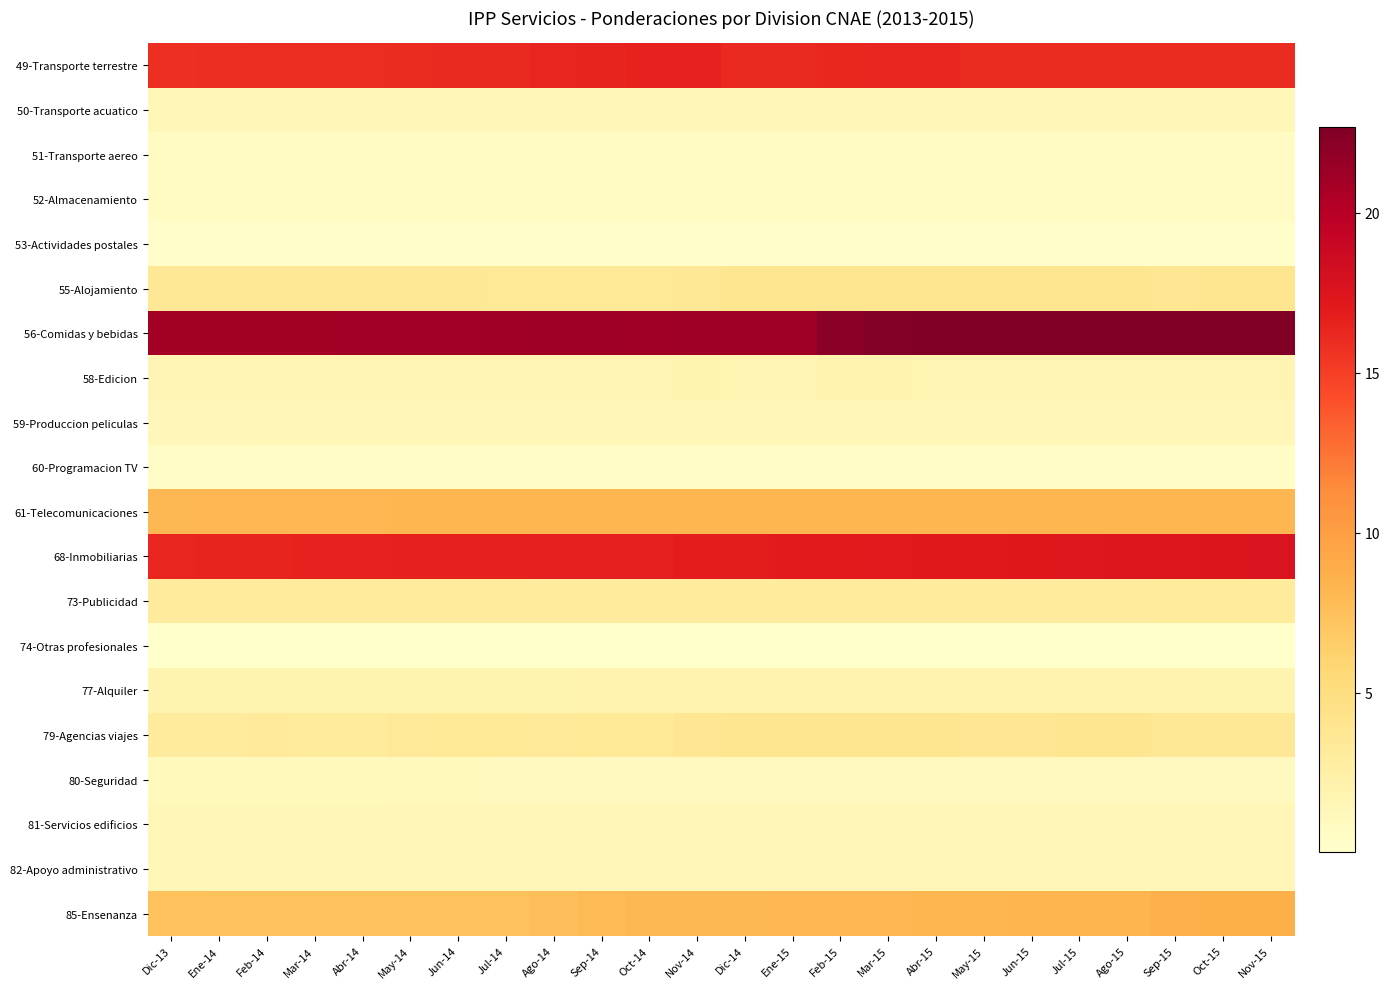

Count the number of data series in this chart.

20